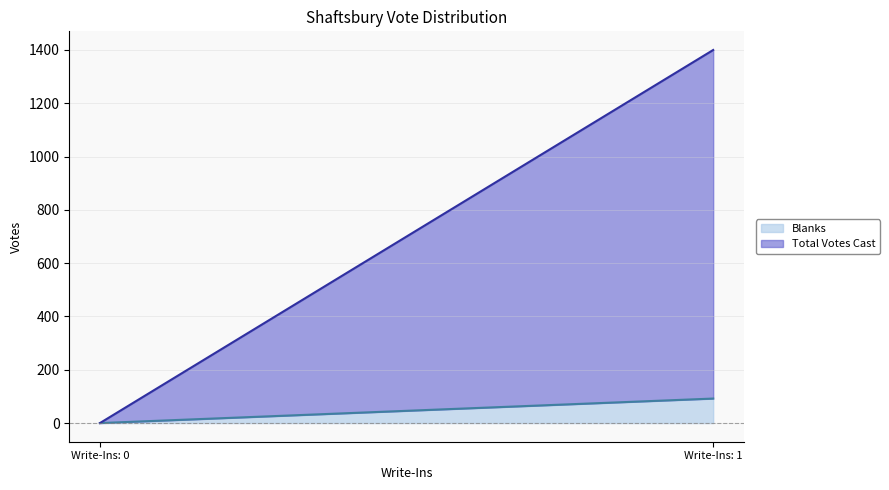

At which category does the chart reach its peak across all series?

Write-Ins: 1